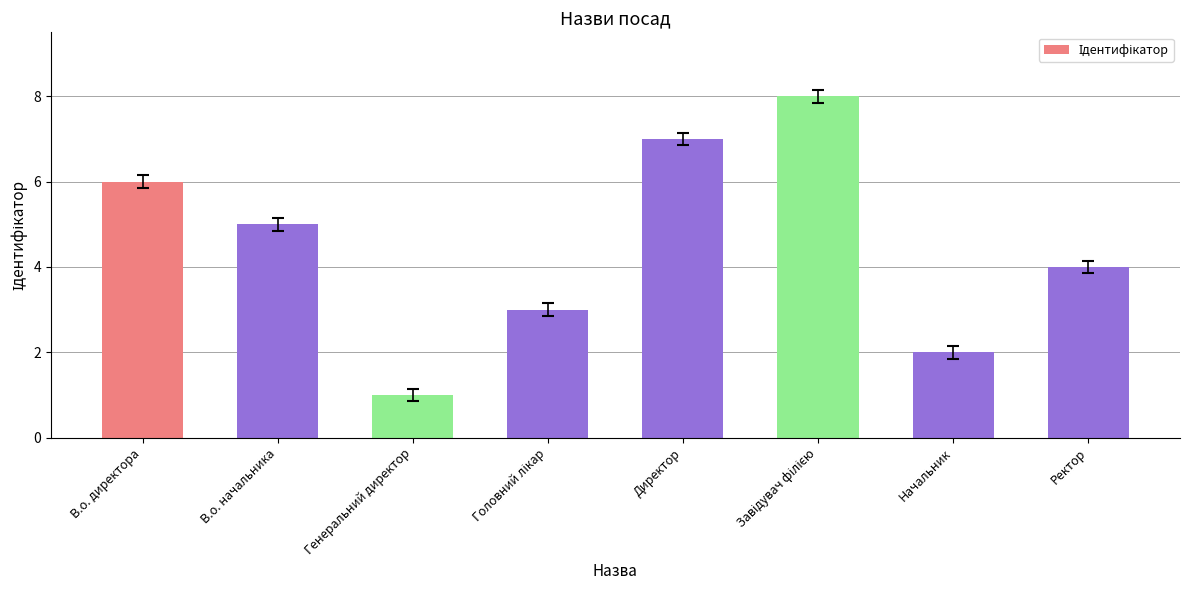

Which has a higher value, Директор or В.о. начальника?

Директор